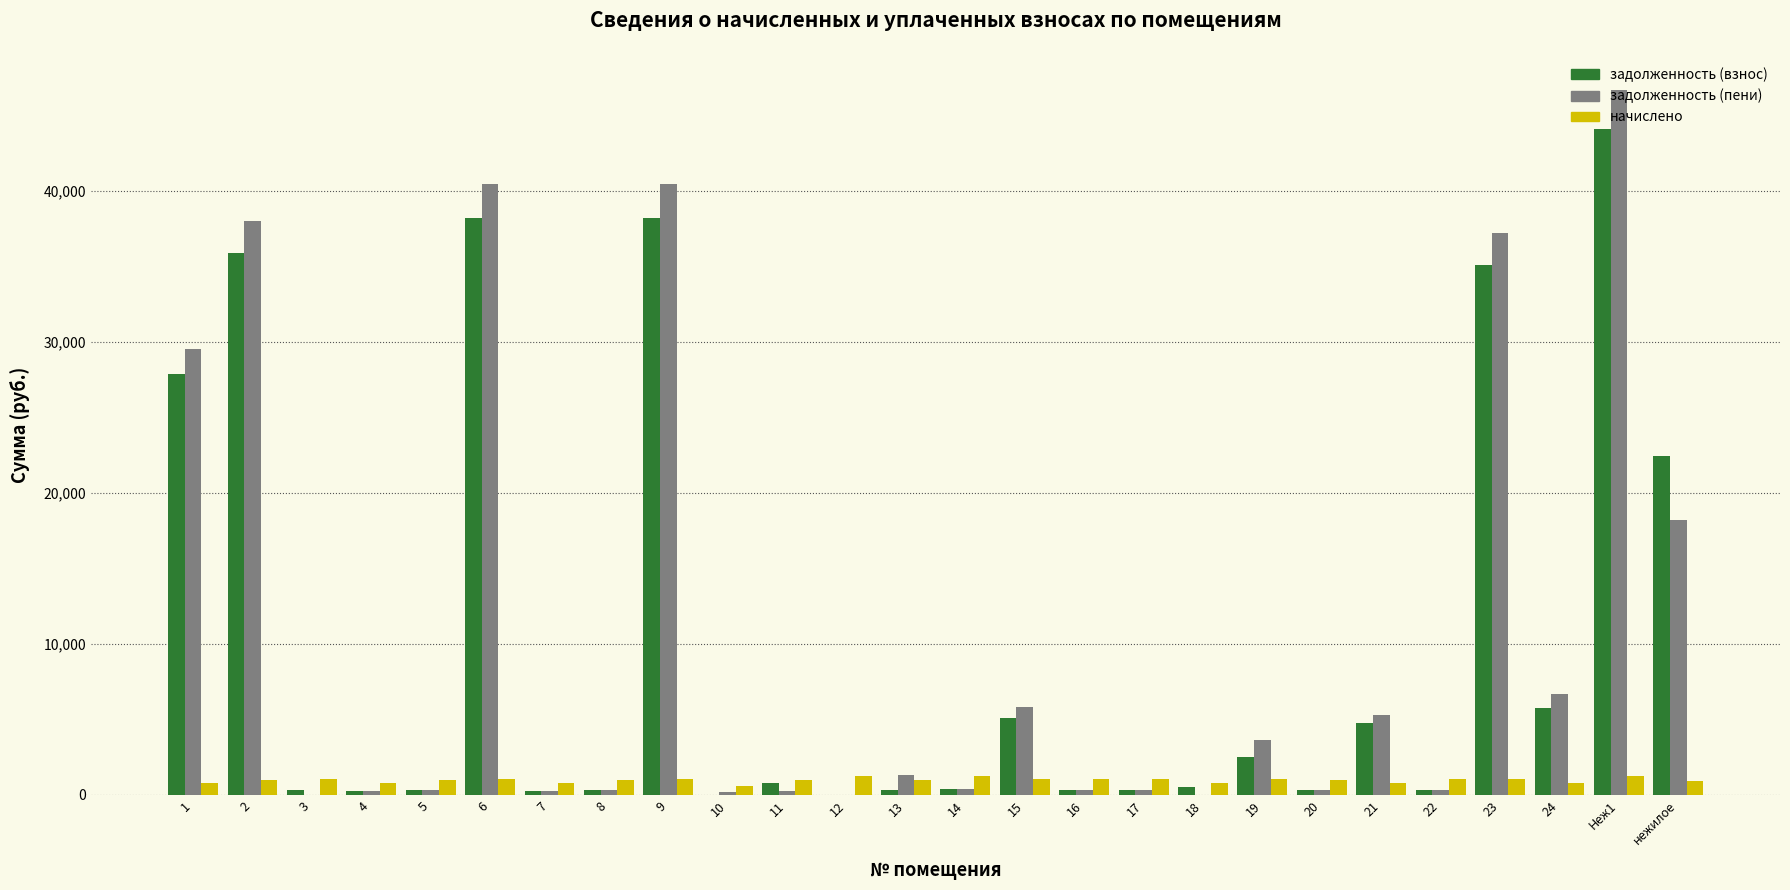

True or false: начислено has a value of 1017.9 at 20.

True